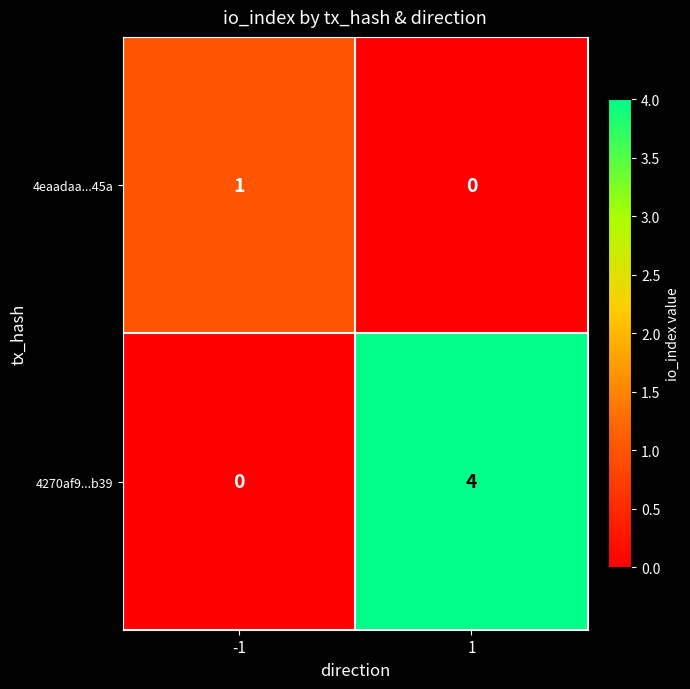

What is the sum of the 4270af9...b39 values at -1 and 1?

4